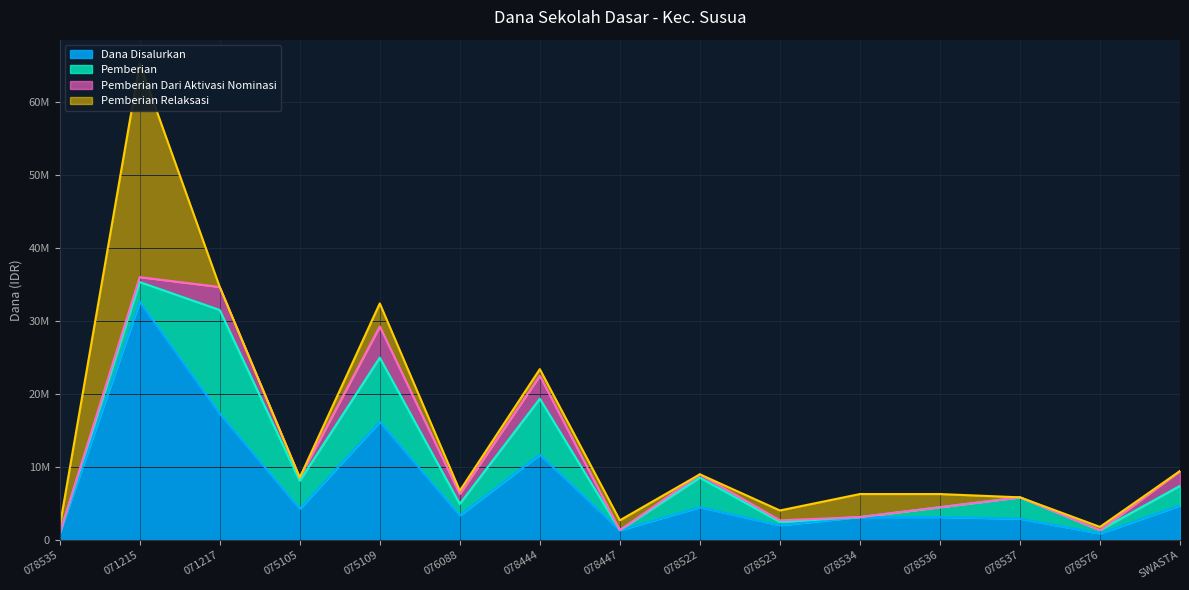

What is the spread (max minus min) of values at 078534?

3150000